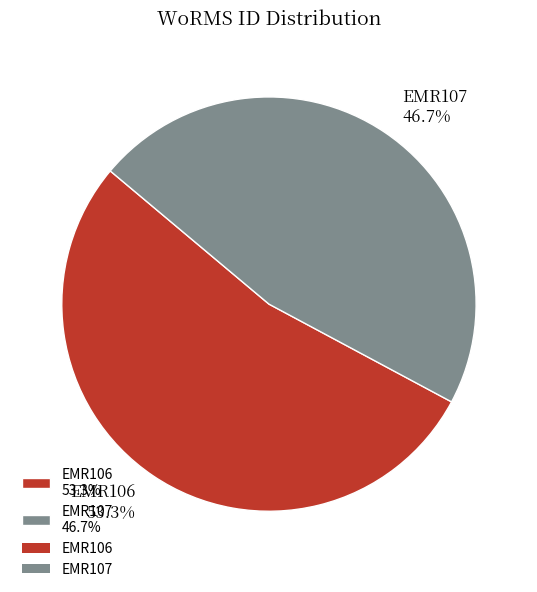

To the nearest percent, what is the difference between the EMR107 and EMR106 slice percentages?

7%